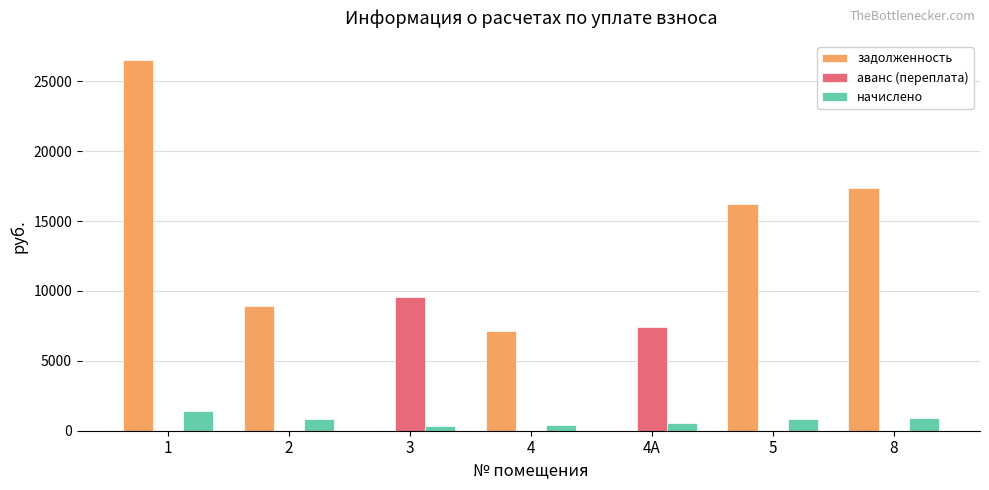

The value of задолженность at 1 is 9043.3. True or false?

False